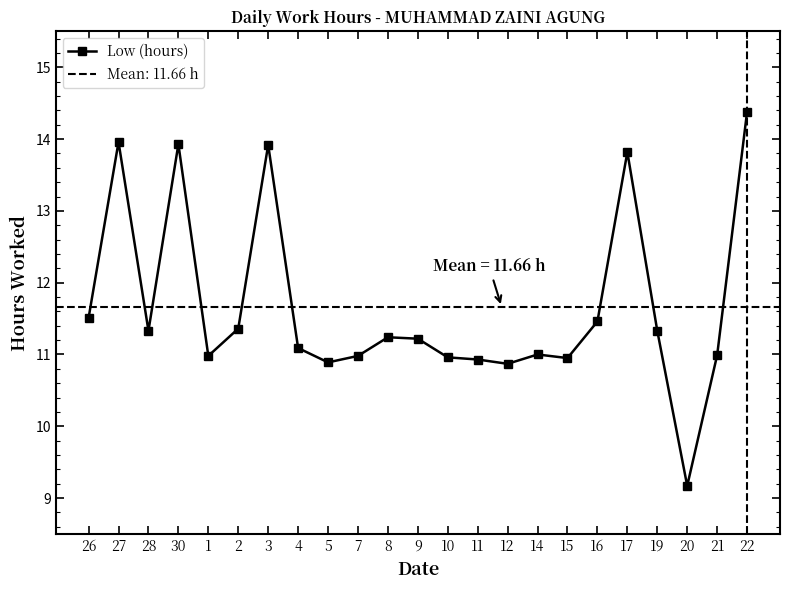

What is the difference between the values at 3 and 11?

3.0